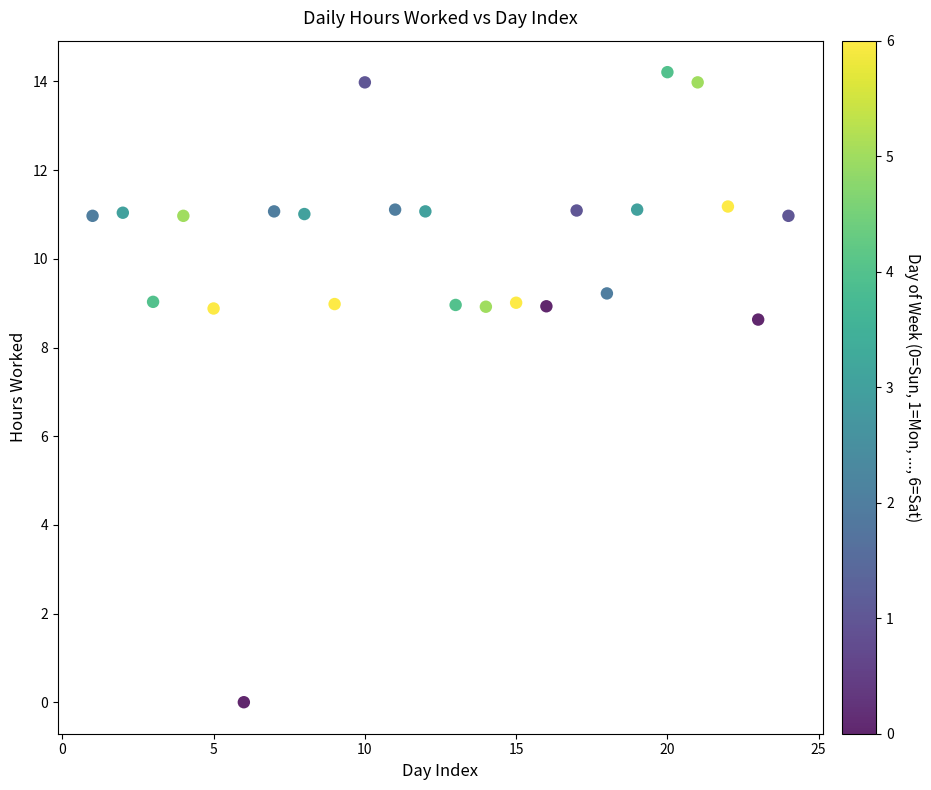

What Y value in the scatter plot is closest to 7?

8.6